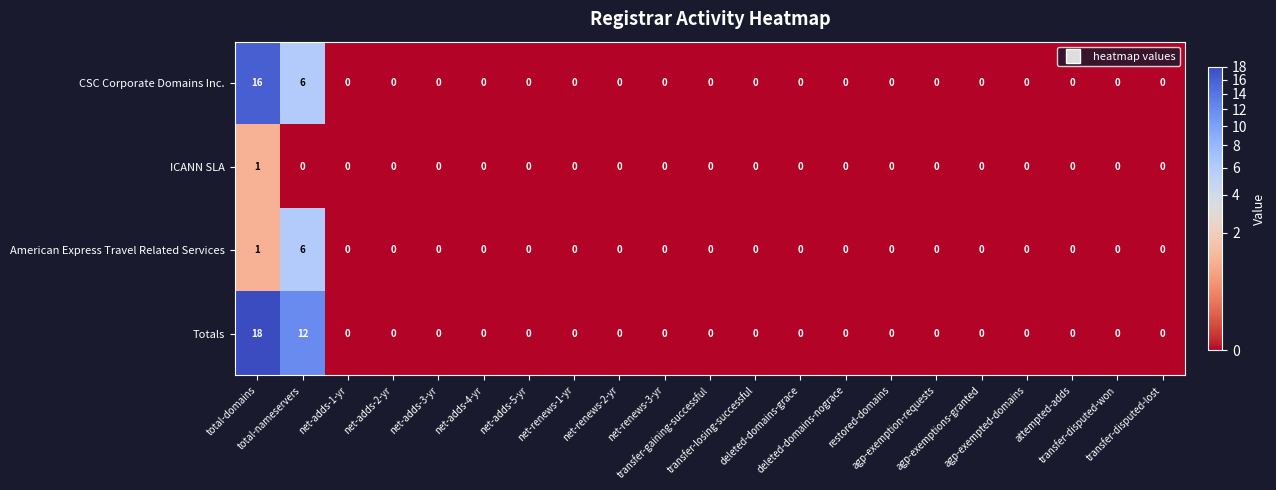

Rank the series by their average value, from lowest to highest.

ICANN SLA, American Express Travel Related Services, CSC Corporate Domains Inc., Totals